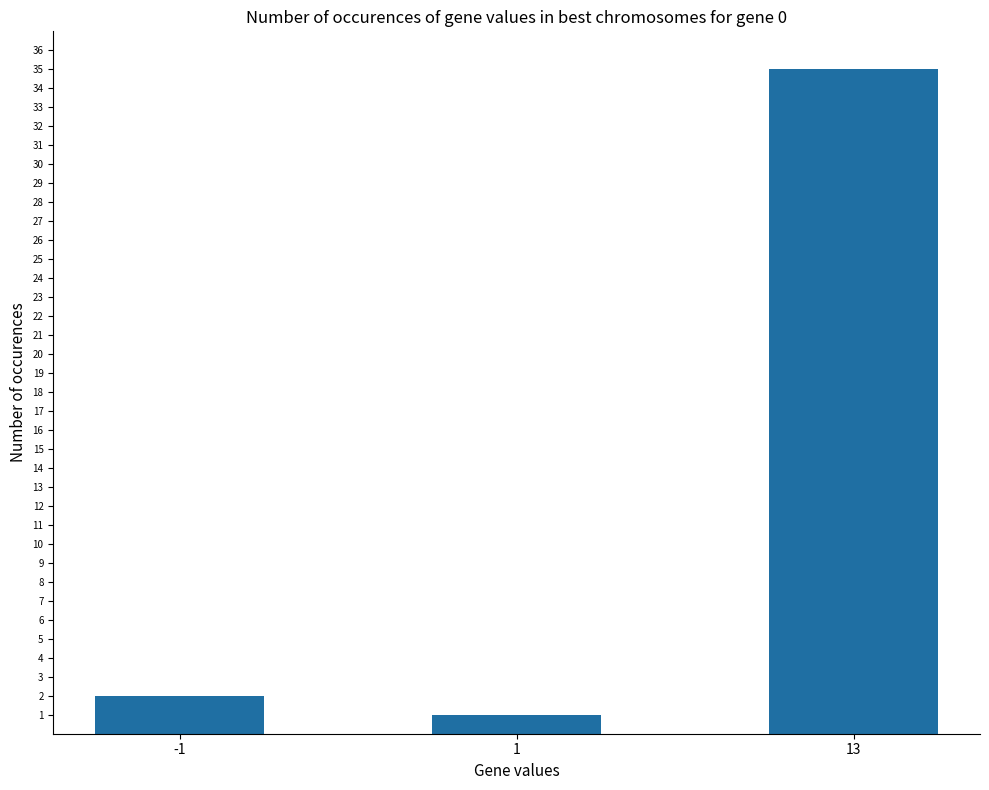

List the labels in order of value, largest first.

13, -1, 1